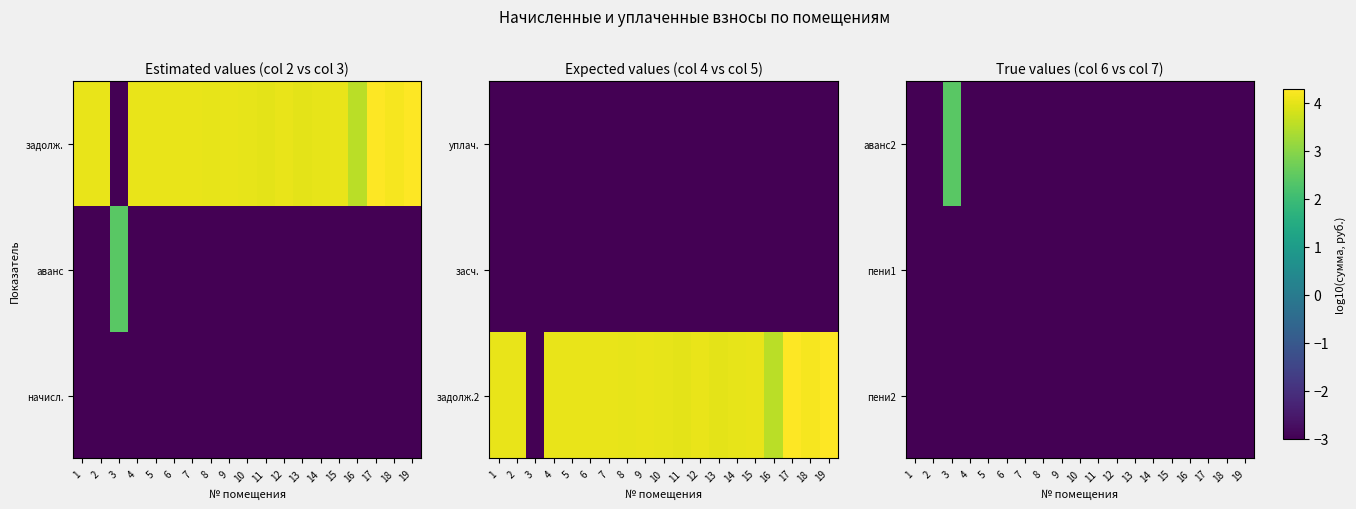

Which series has the largest total across all categories?

аванс2